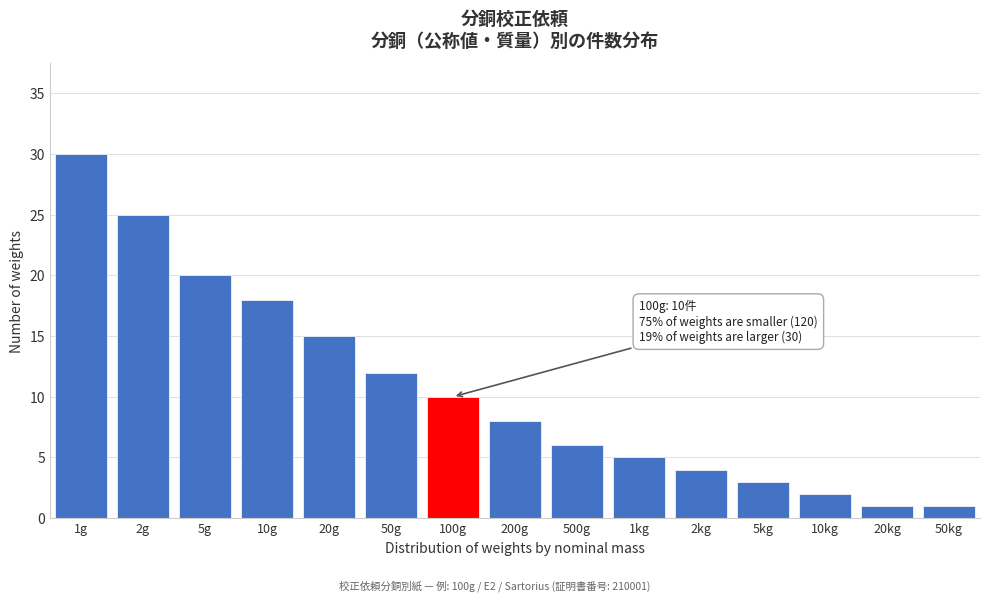

Reading left to right, transcribe all the data shown in this chart.

1g=30	2g=25	5g=20	10g=18	20g=15	50g=12	100g=10	200g=8	500g=6	1kg=5	2kg=4	5kg=3	10kg=2	20kg=1	50kg=1